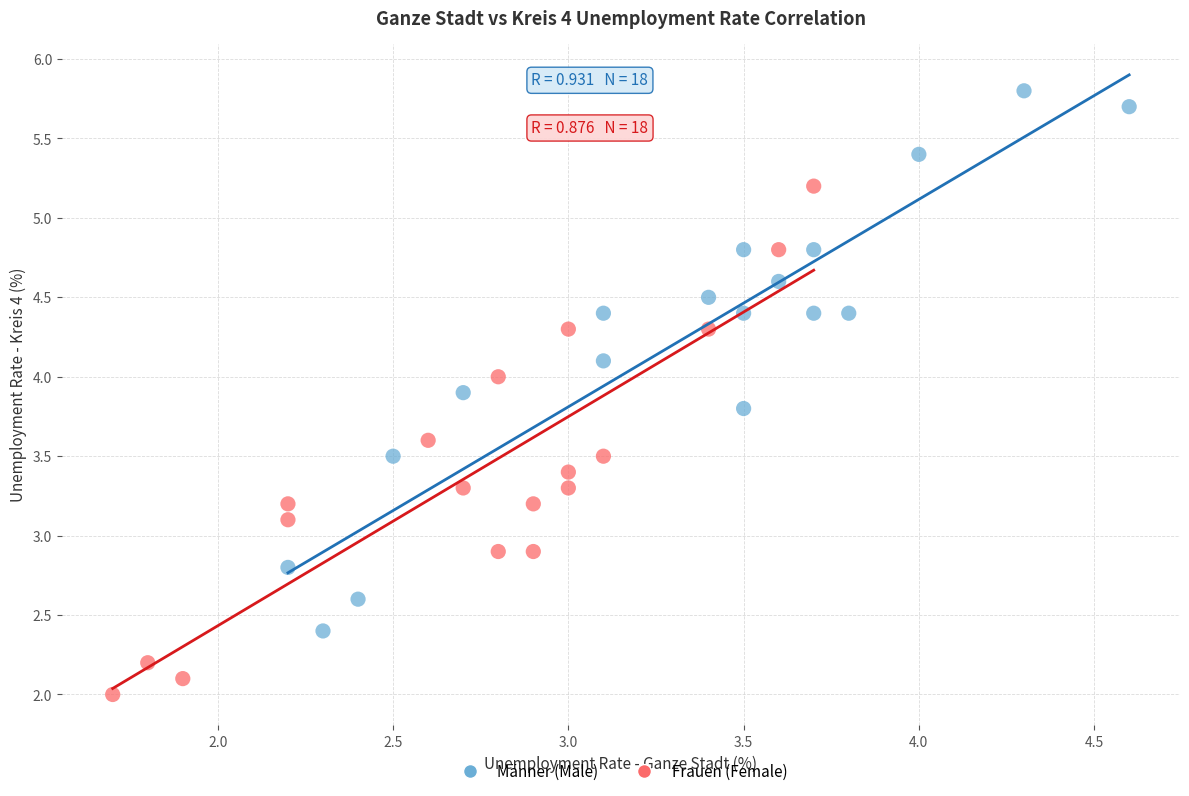

What are all the series names shown in the legend?

Männer (Male), Frauen (Female)